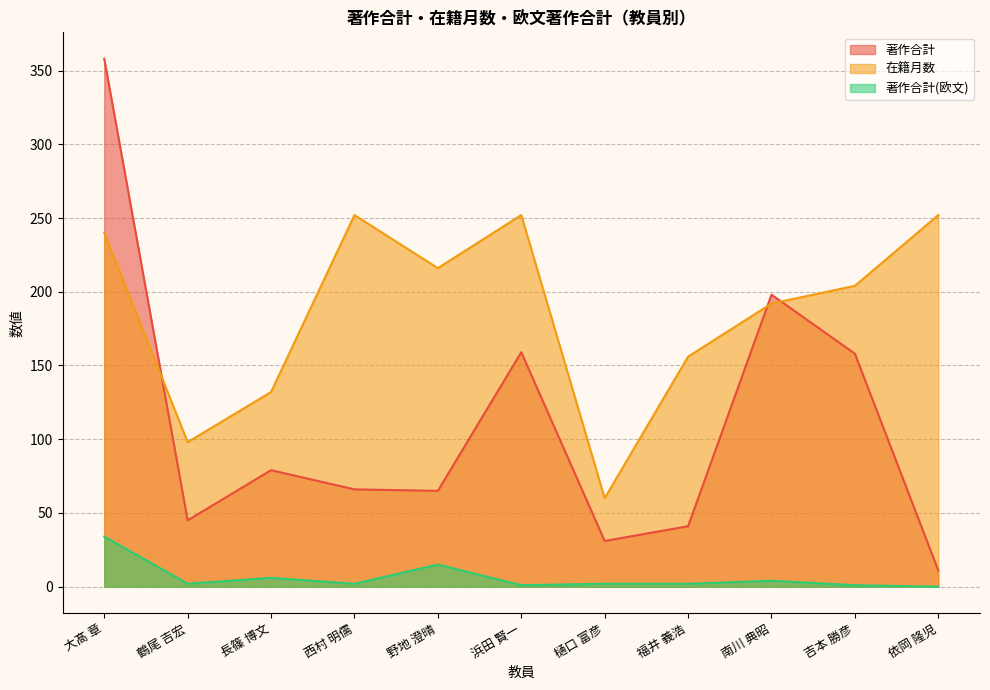

What is the difference between the 在籍月数 values at 西村 明儒 and 福井 義浩?

96